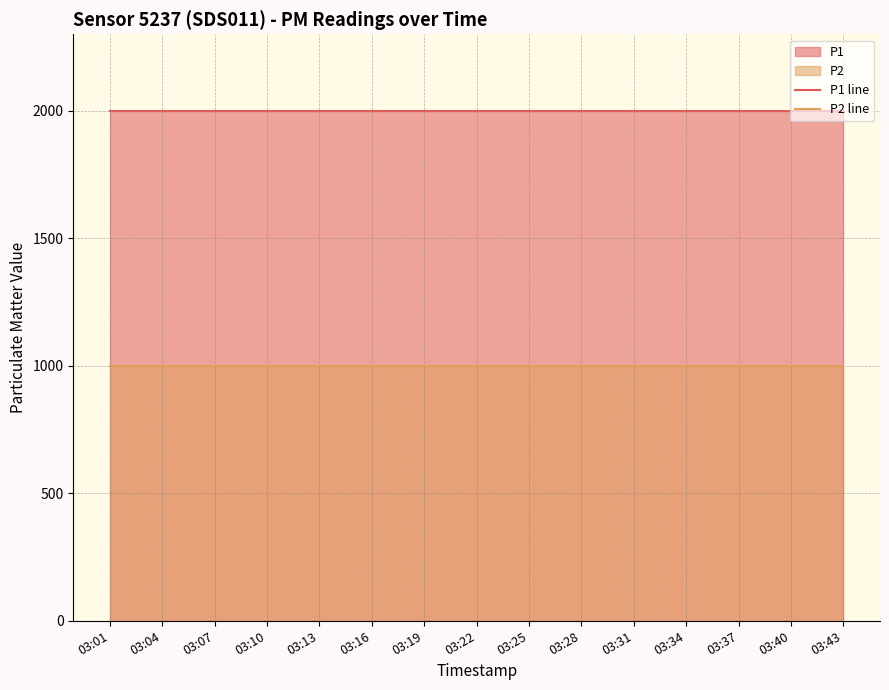

Which category has the highest value in the P2 line series?

03:01